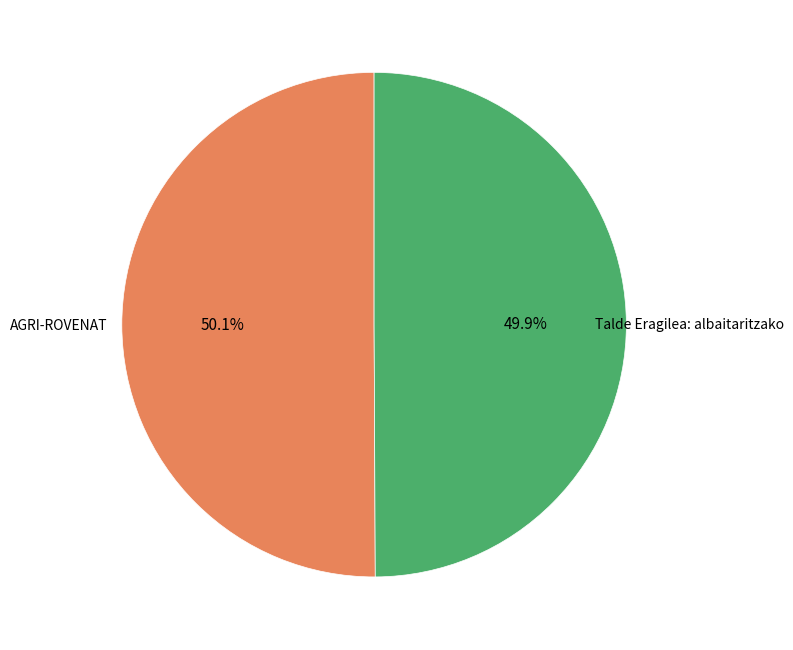

Is there any slice that represents more than half of the pie?

Yes